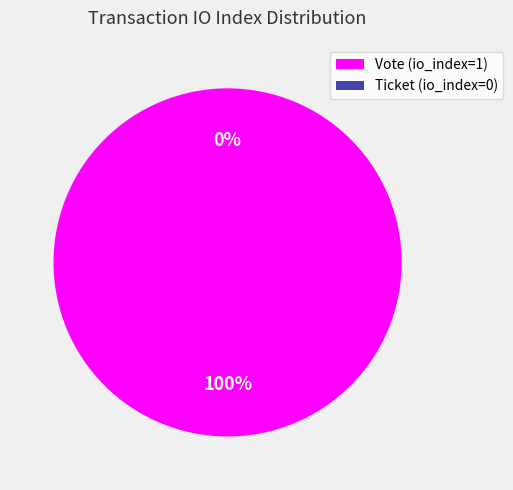

What is the majority slice?

Vote (io_index=1)